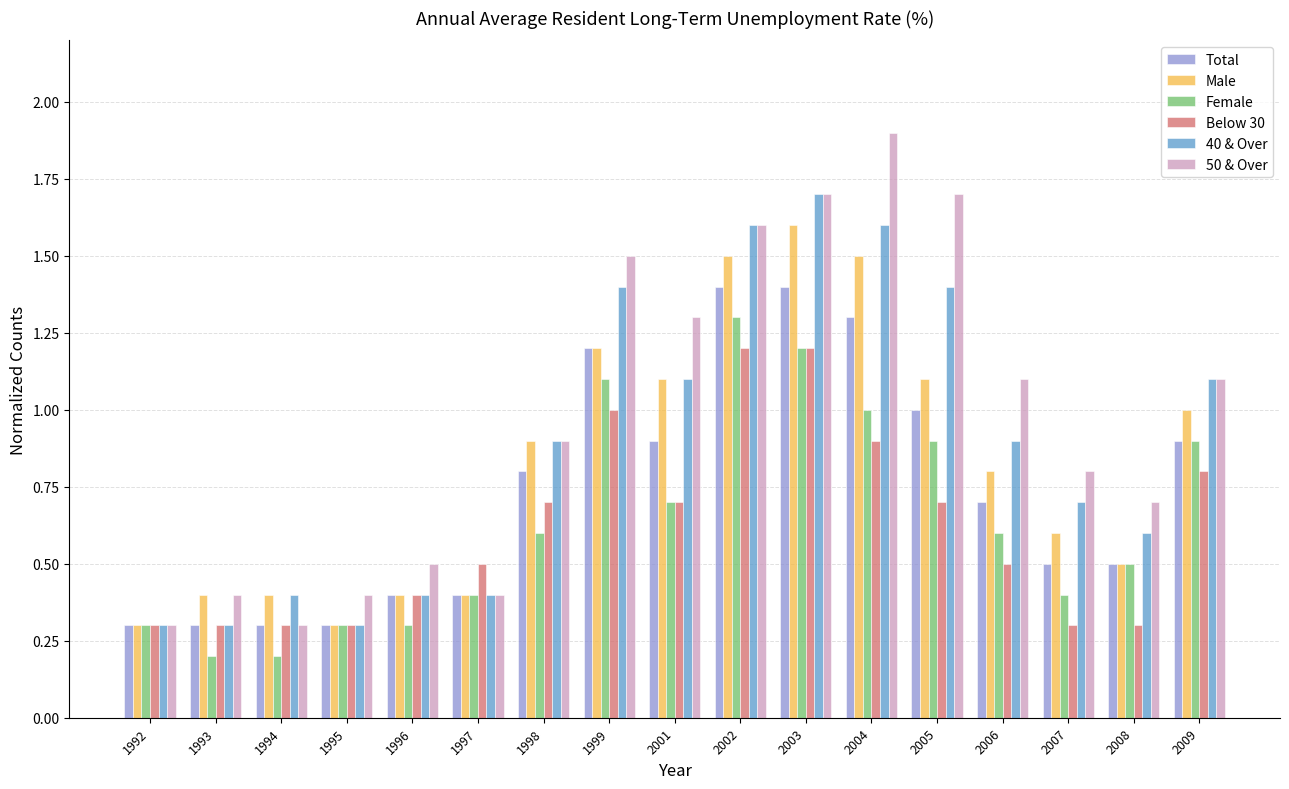

Read the Male value at 1997.

0.4